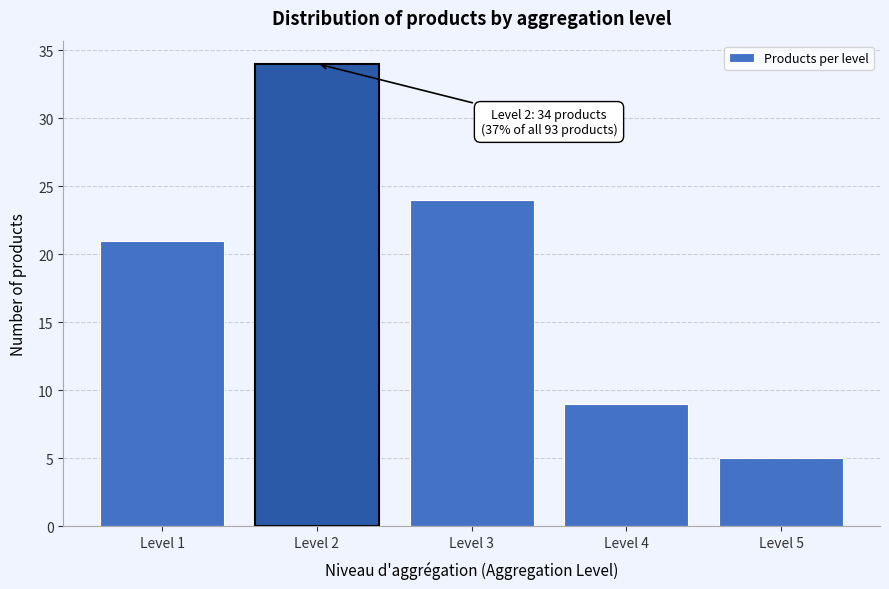

Reading left to right, what are all the values shown in this chart?

Level 1=21	Level 2=34	Level 3=24	Level 4=9	Level 5=5